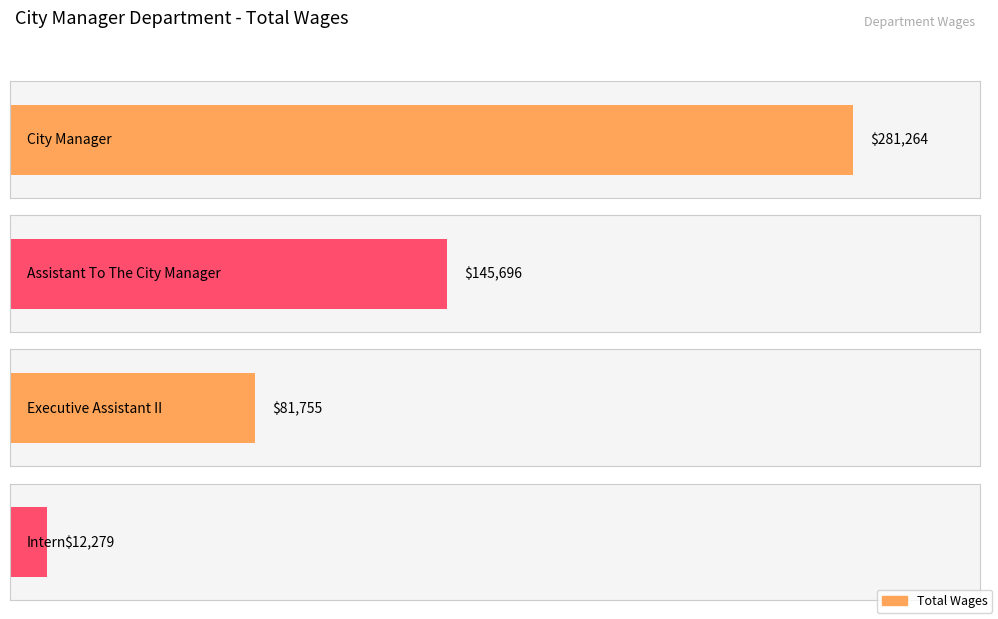

What is the sum of the values at Intern and Assistant To The City Manager?

157975